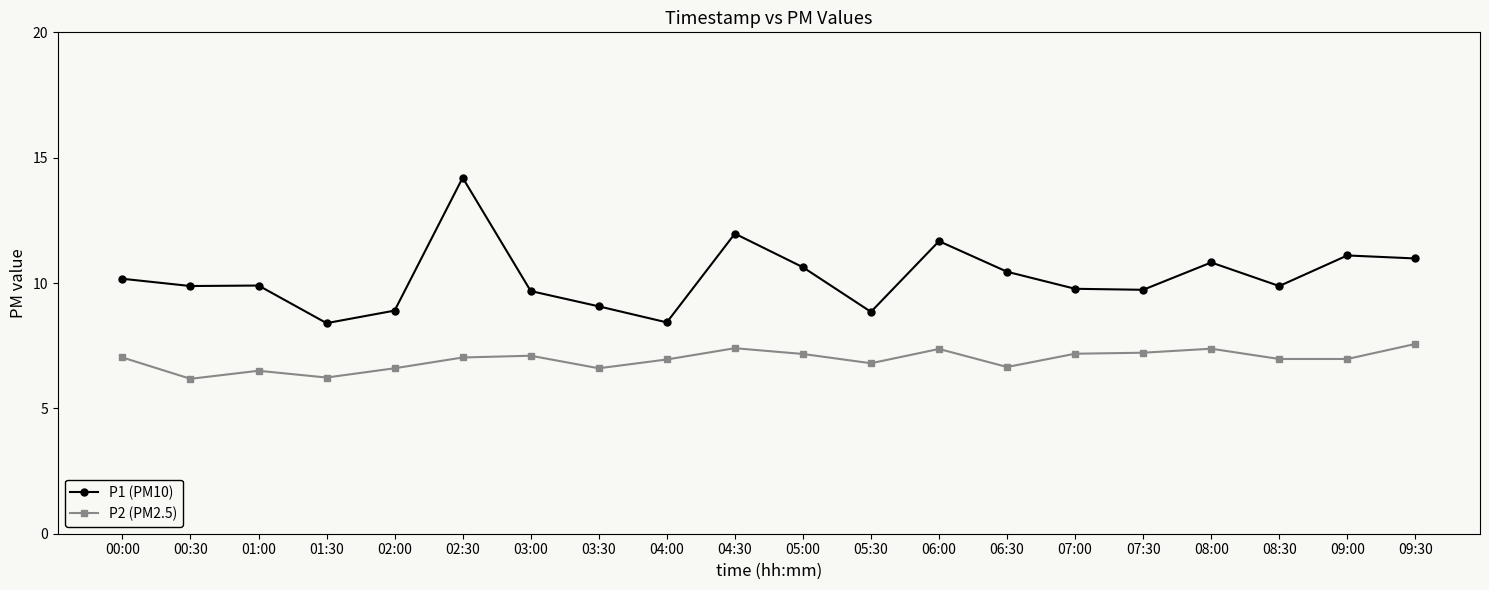

What is the difference between the P2 (PM2.5) values at 05:30 and 07:00?

0.4